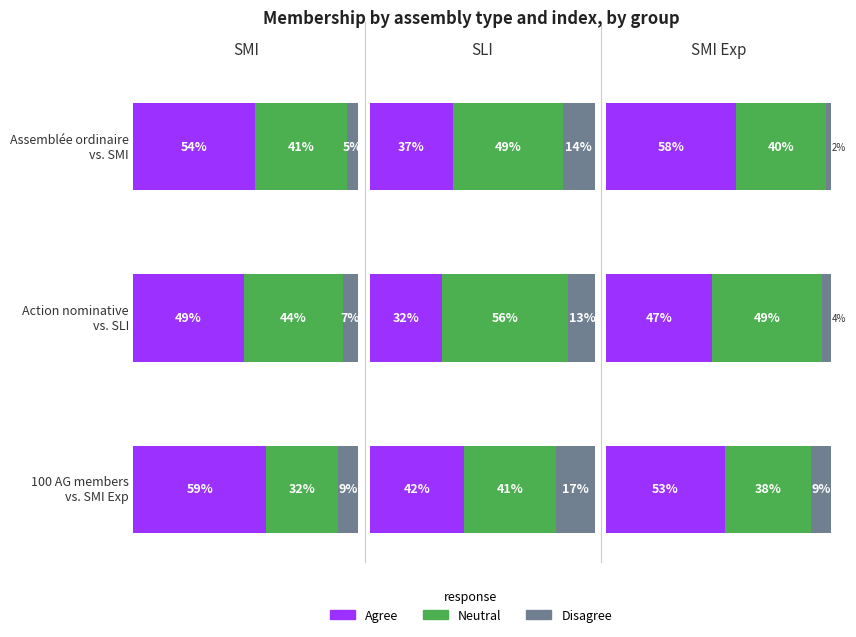

Is it true that Agree equals 35 at SMI?

False